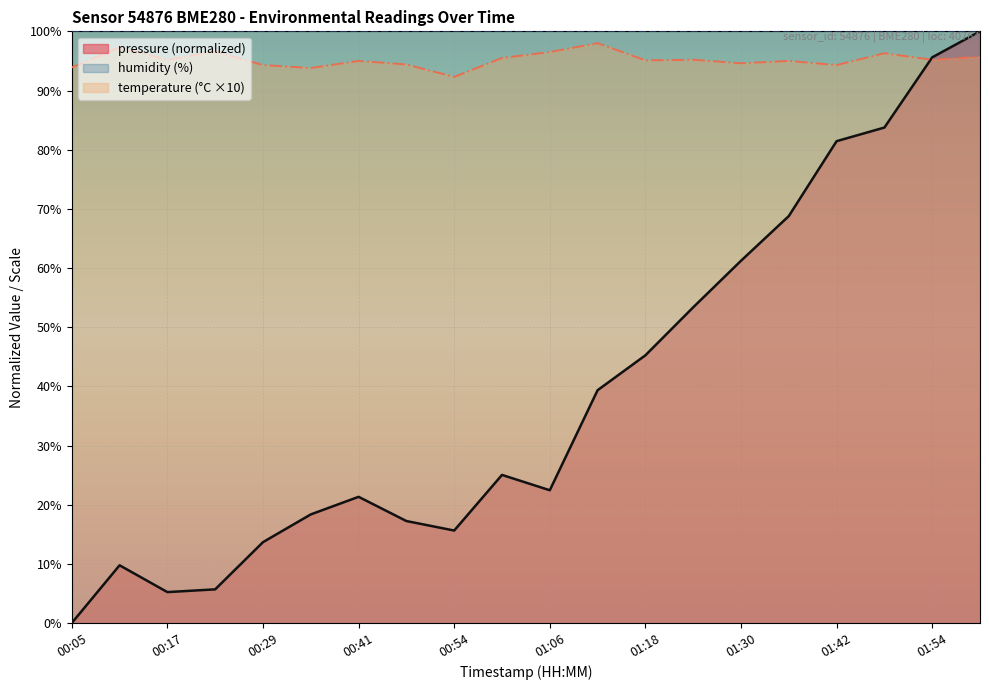

Reading right to left, list all the values displayed in this chart.

pressure: 100.0	95.6	83.7	81.4	68.8	61.2	53.4	45.2	39.3	22.4	25.0	15.6	17.2	21.3	18.4	13.7	5.7	5.2	9.8	0.0
temperature: 95.7	95.2	96.3	94.3	95.0	94.6	95.2	95.1	98.0	96.5	95.5	92.3	94.4	95.0	93.8	94.3	96.6	95.2	97.3	93.9